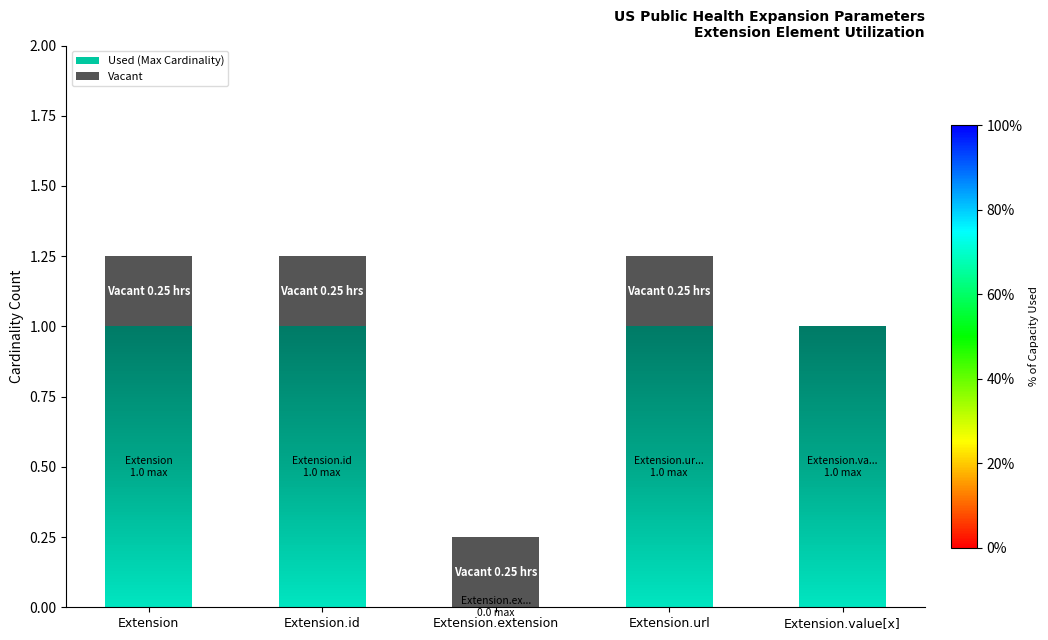

Count the number of categories in the chart.

5